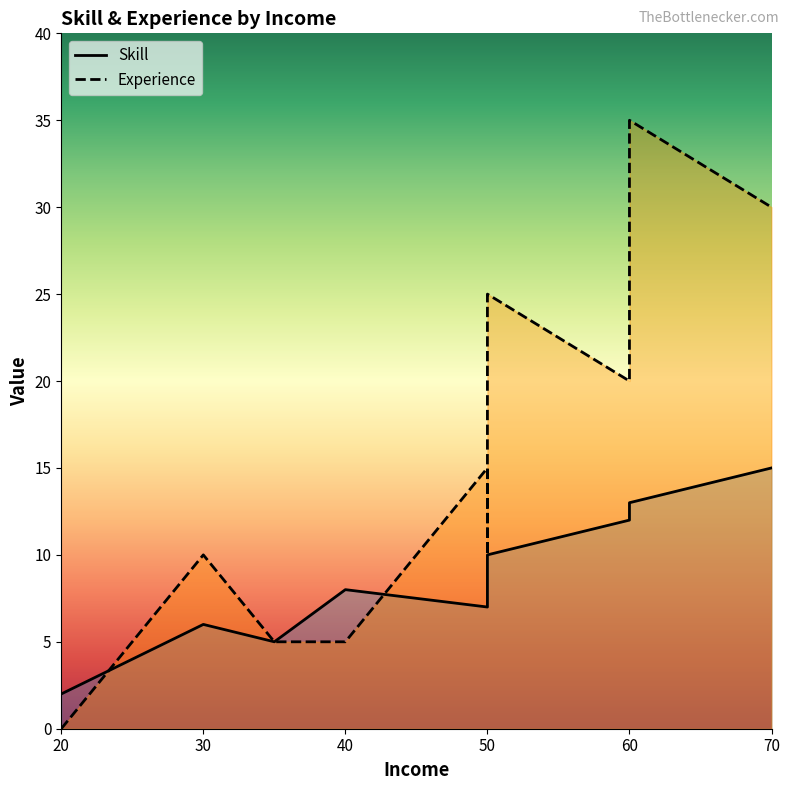

What position from the left is 40?

3